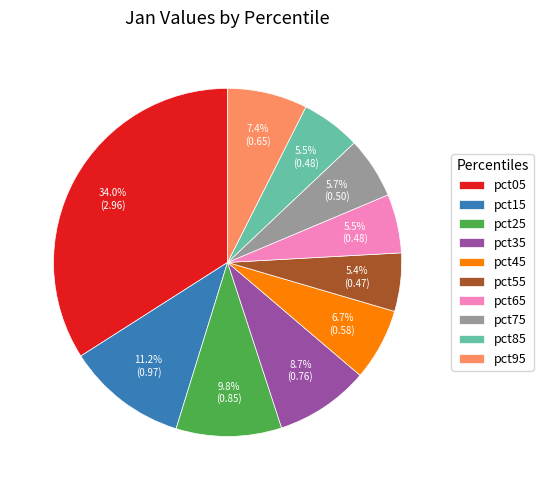

Does any single category account for the majority?

No